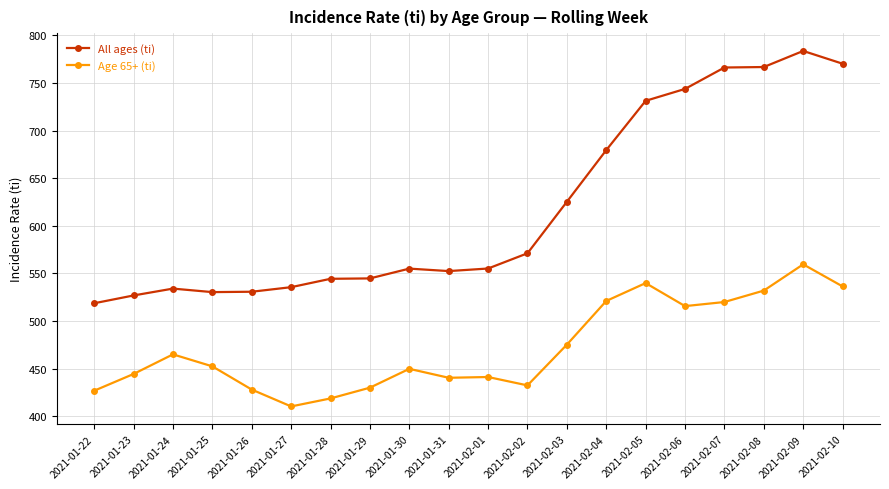

True or false: Age 65+ (ti) and All ages (ti) intersect in this chart.

False